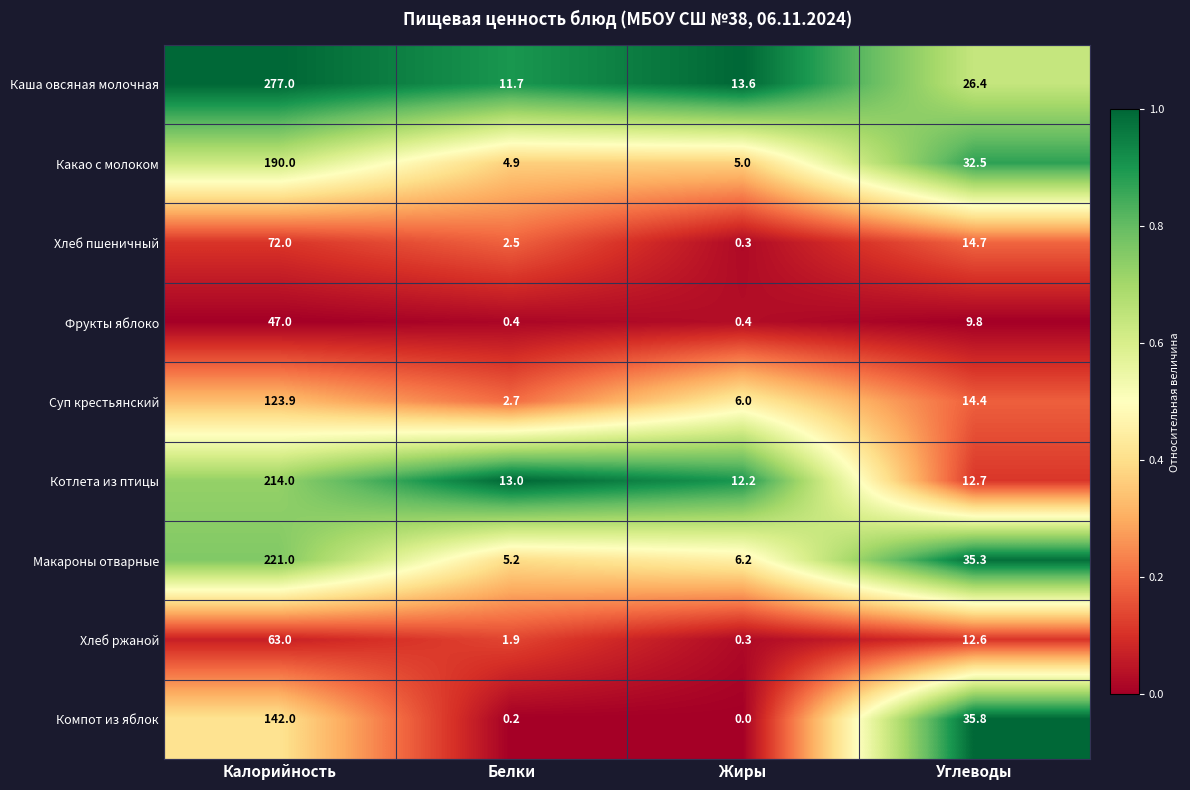

Which series has the largest range (max minus min)?

Каша овсяная молочная